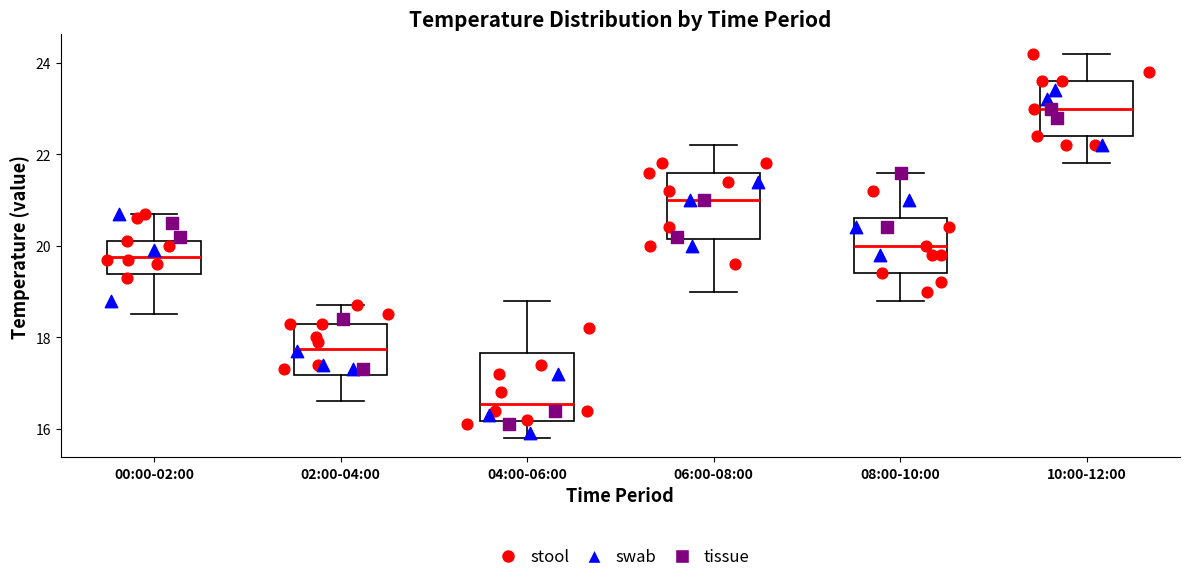

Which box has the lowest median line?

04:00-06:00